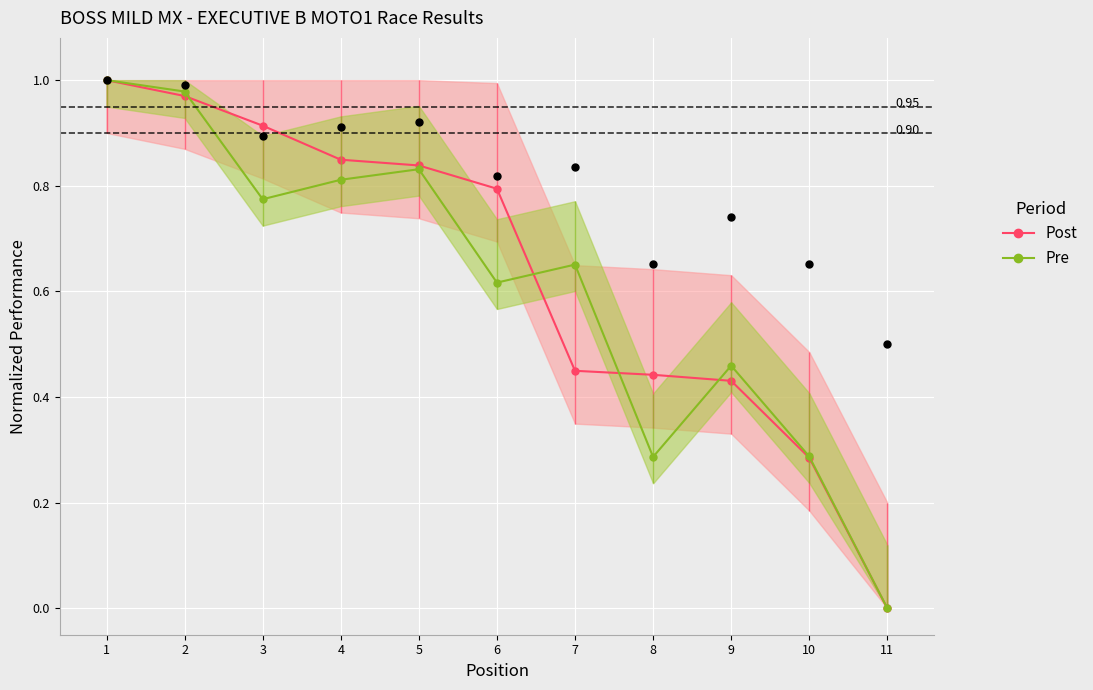

Which series reaches the minimum Y coordinate?

Post